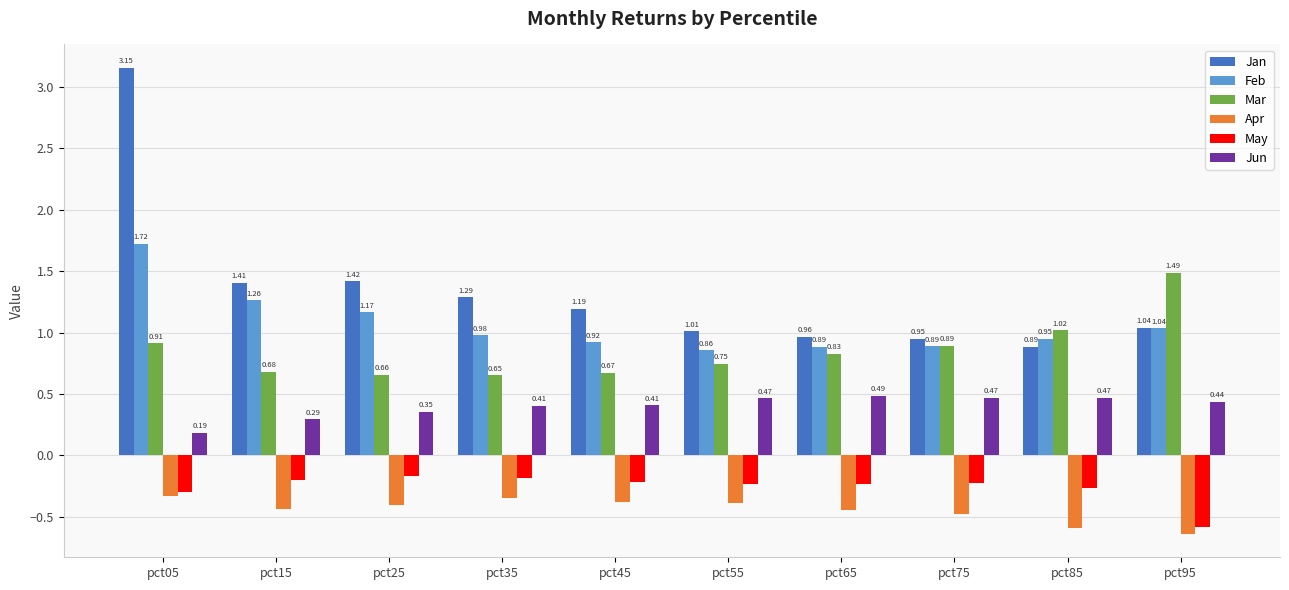

What is the sum of all Apr values?

-4.4